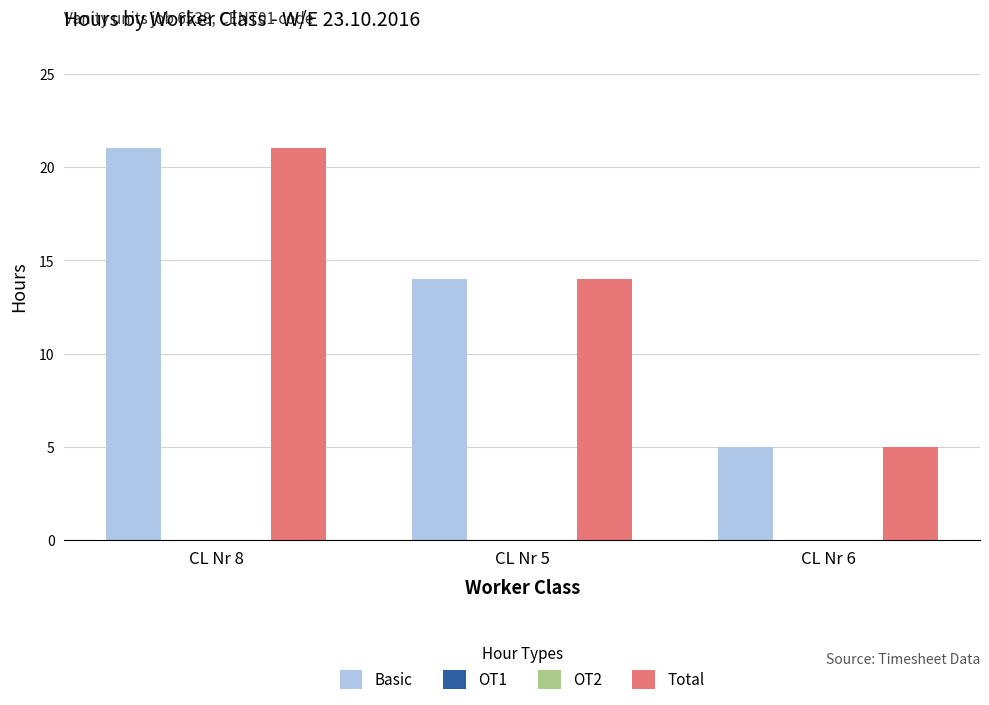

Does the chart contain any negative values?

No